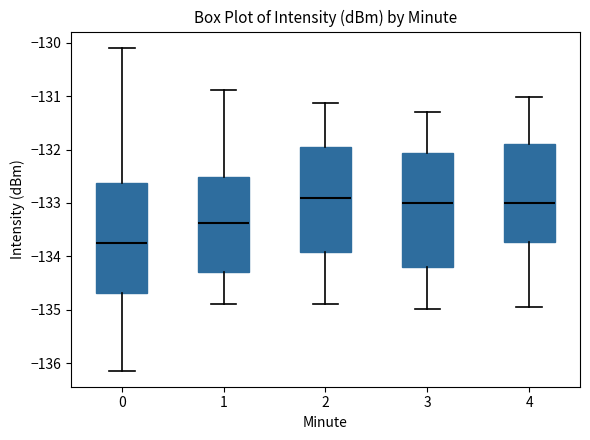

Reading left to right, read every box against the y-axis: the position of its median line, the range the box covers, and the ends of its whiskers. The values are not printed on the chart, so give them approximately, as read against the axis.

0: median -133.7, box -134.7 to -132.6, whiskers -136.1 to -130.1
1: median -133.4, box -134.3 to -132.5, whiskers -134.9 to -130.9
2: median -132.9, box -133.9 to -131.9, whiskers -134.9 to -131.1
3: median -133.0, box -134.2 to -132.1, whiskers -135.0 to -131.3
4: median -133.0, box -133.7 to -131.9, whiskers -134.9 to -131.0